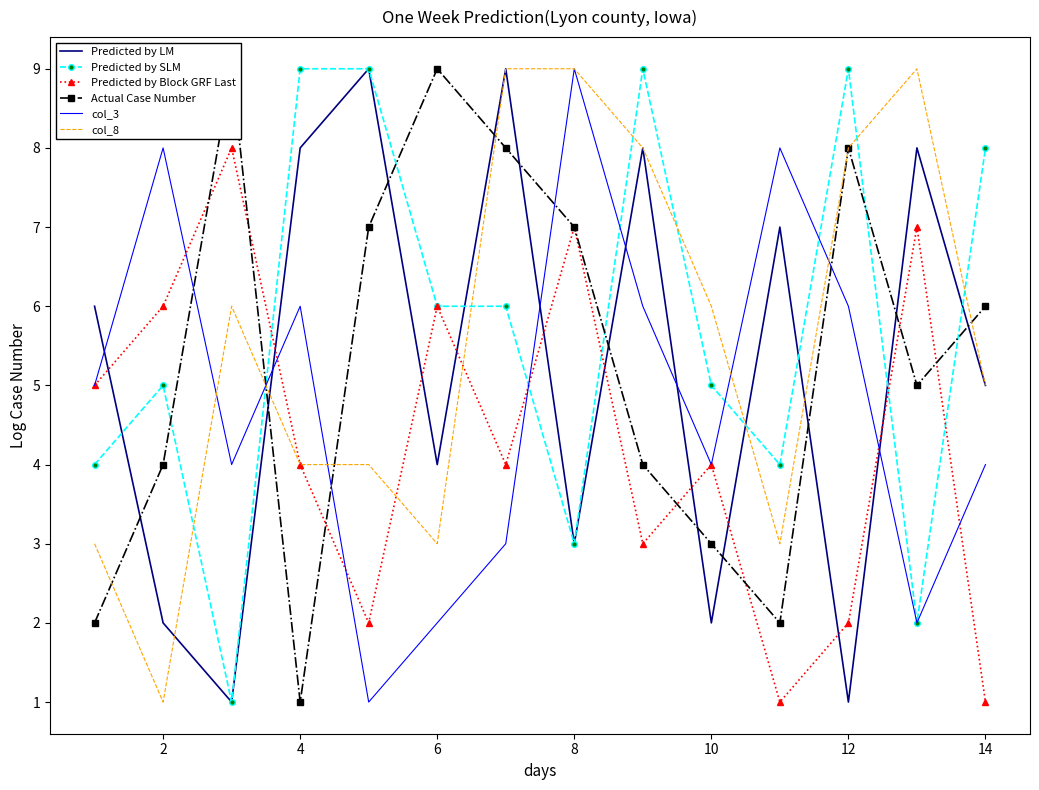

At 12, list the series in order from largest to smallest.

Predicted by LM, col_8, Actual Case Number, Predicted by SLM, Predicted by Block GRF Last, col_3